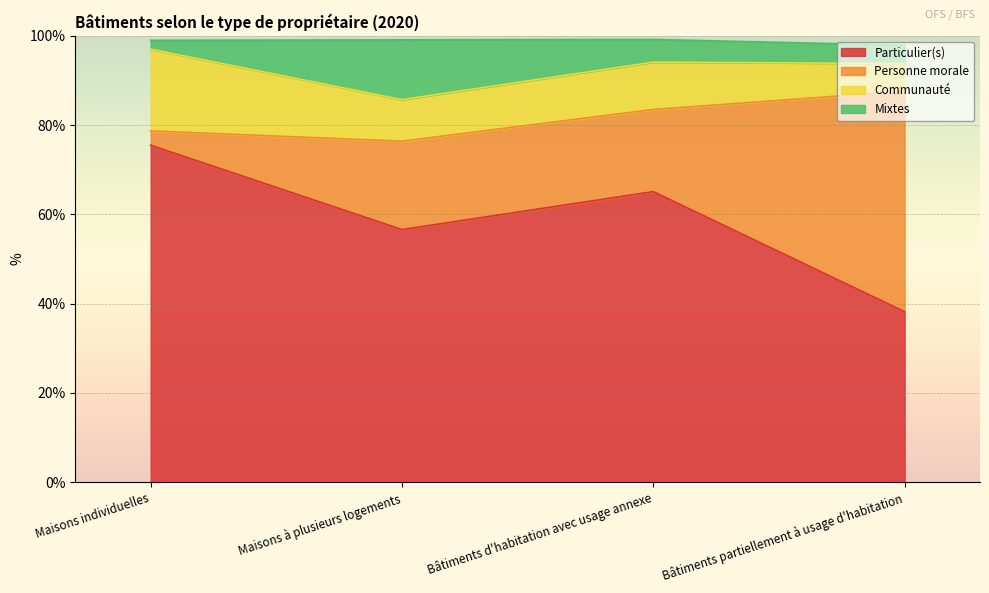

Which category has the lowest value in the Particulier(s) series?

Bâtiments partiellement à usage d'habitation